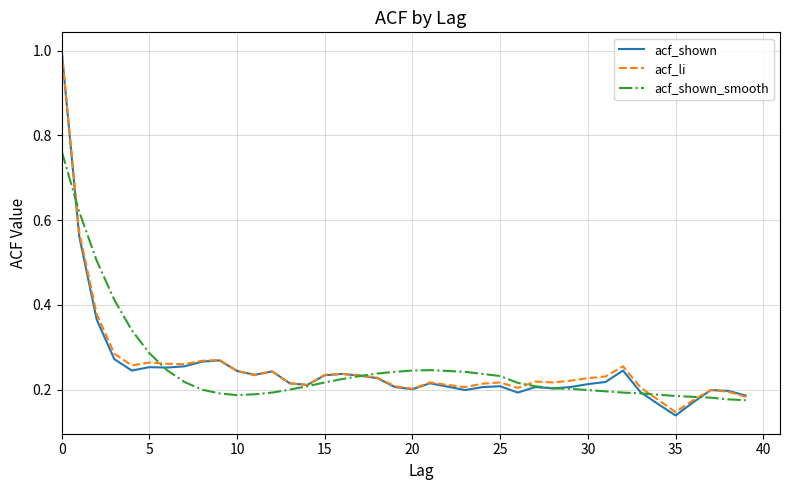

What is the maximum value shown in the chart?

1.0